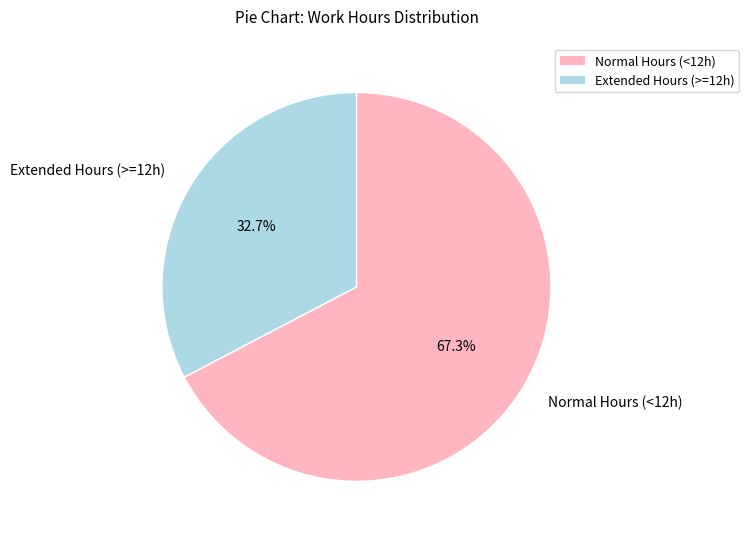

Rank the categories by value from highest to lowest.

Normal Hours (<12h), Extended Hours (>=12h)